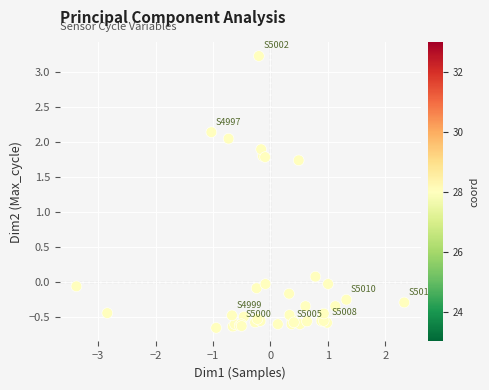

What Y value in the scatter plot is closest to 1?

1.7